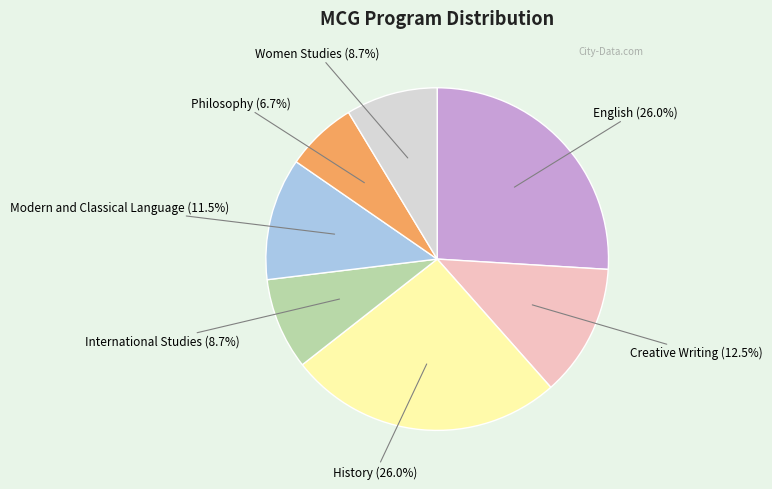

Which slice is the smallest?

Philosophy